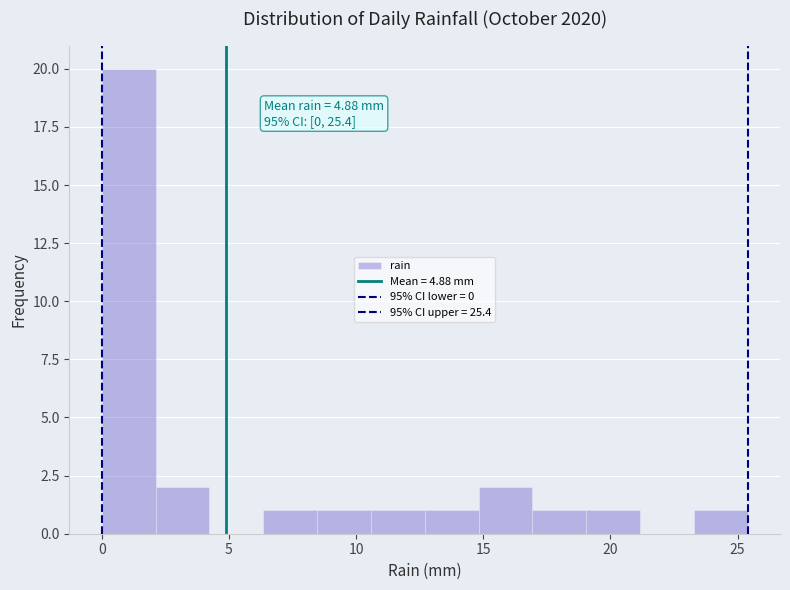

Over which range of the x-axis is the bar tallest?

0.0 to 2.0